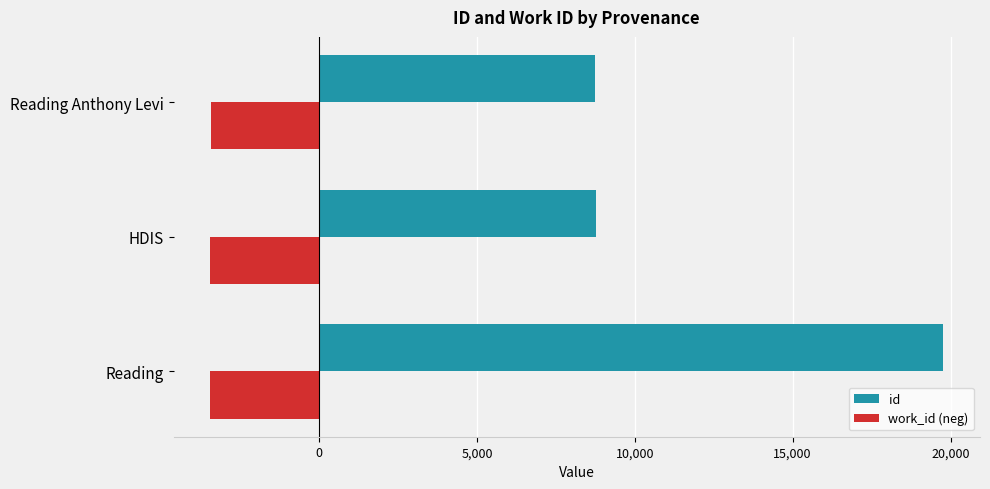

What is the average value of the work_id (neg) series?

-3440